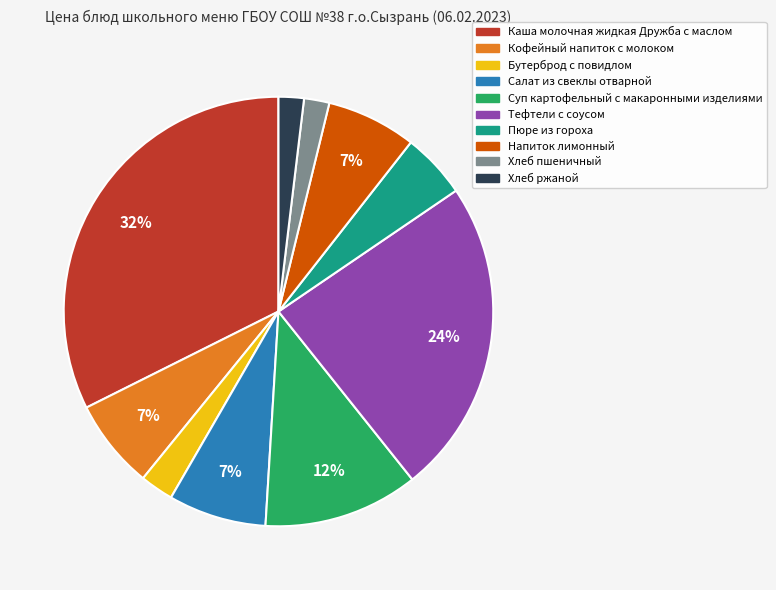

What is the largest slice in the pie chart?

Каша молочная жидкая Дружба с маслом